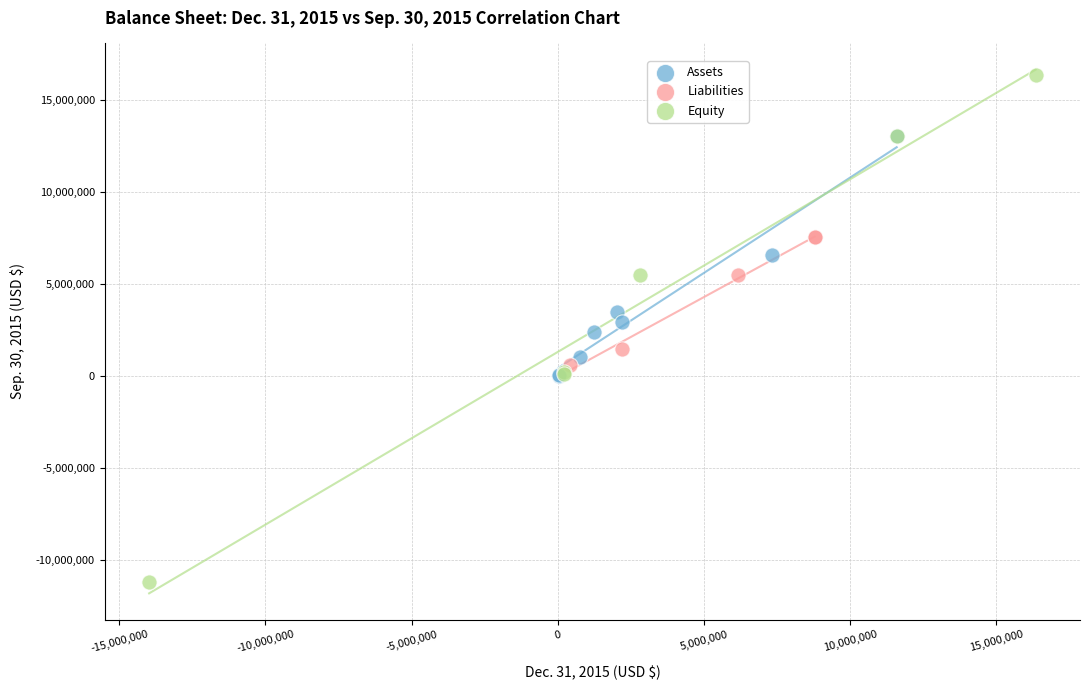

Which series reaches the minimum Y coordinate?

Equity